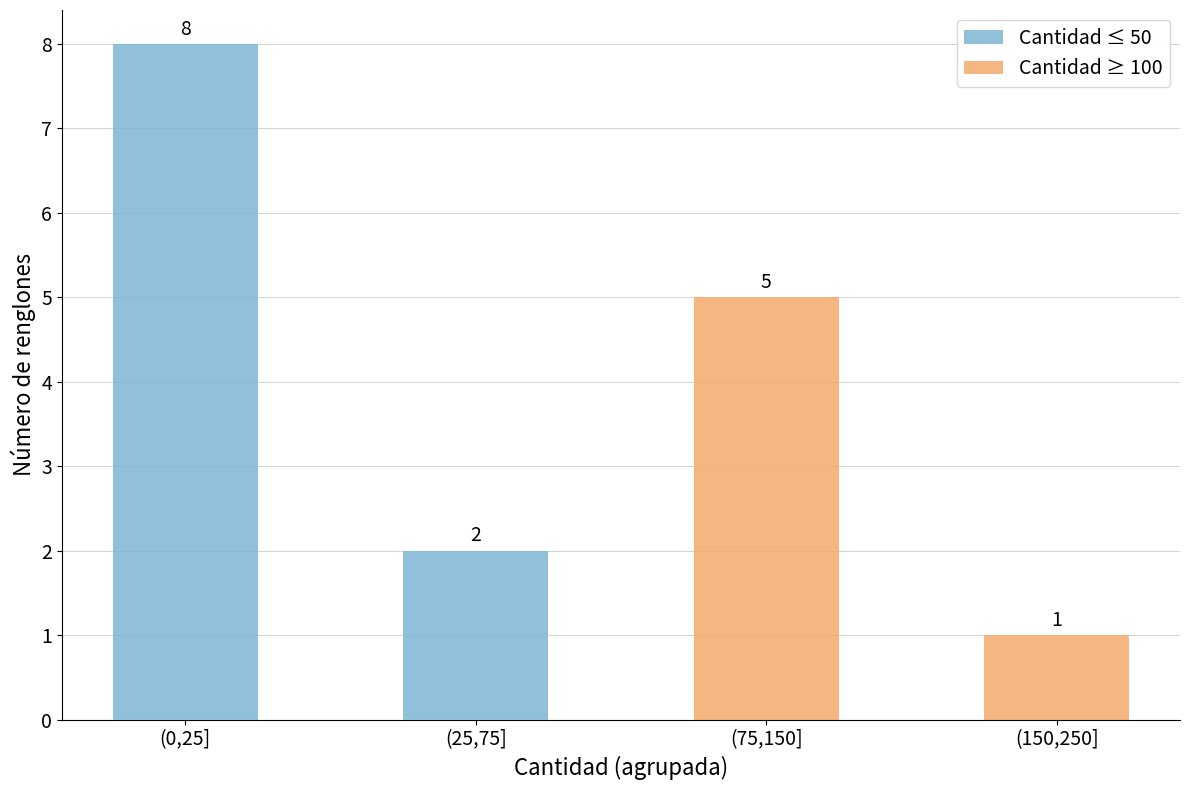

List the series in order of their overall mean, highest first.

Cantidad ≤ 50, Cantidad ≥ 100